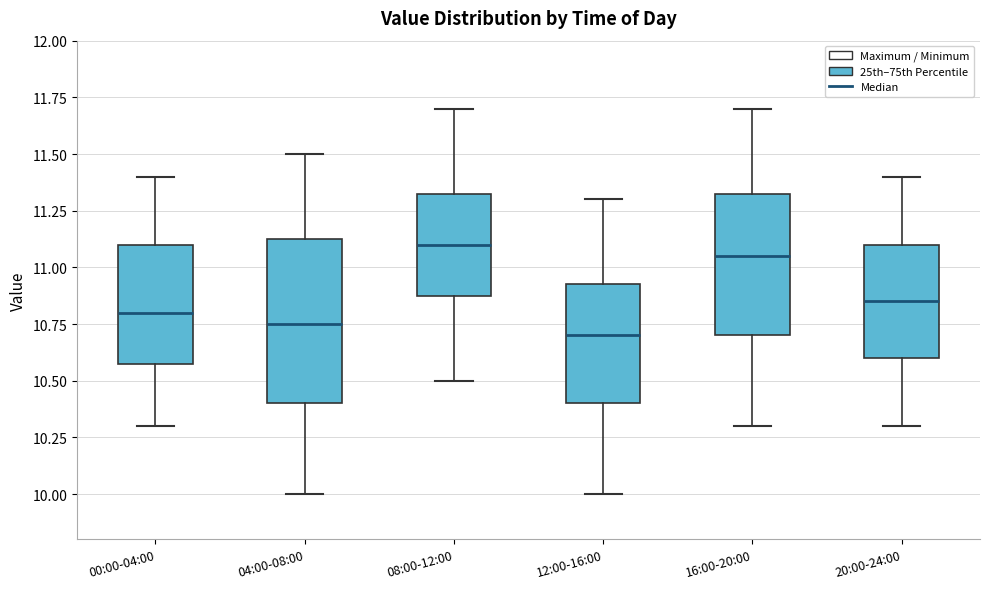

Reading left to right, read every box against the y-axis: the position of its median line, the range the box covers, and the ends of its whiskers. The values are not printed on the chart, so give them approximately, as read against the axis.

00:00-04:00: median 10.80, box 10.60 to 11.10, whiskers 10.30 to 11.40
04:00-08:00: median 10.75, box 10.40 to 11.15, whiskers 10.00 to 11.50
08:00-12:00: median 11.10, box 10.90 to 11.35, whiskers 10.50 to 11.70
12:00-16:00: median 10.70, box 10.40 to 10.95, whiskers 10.00 to 11.30
16:00-20:00: median 11.05, box 10.70 to 11.35, whiskers 10.30 to 11.70
20:00-24:00: median 10.85, box 10.60 to 11.10, whiskers 10.30 to 11.40